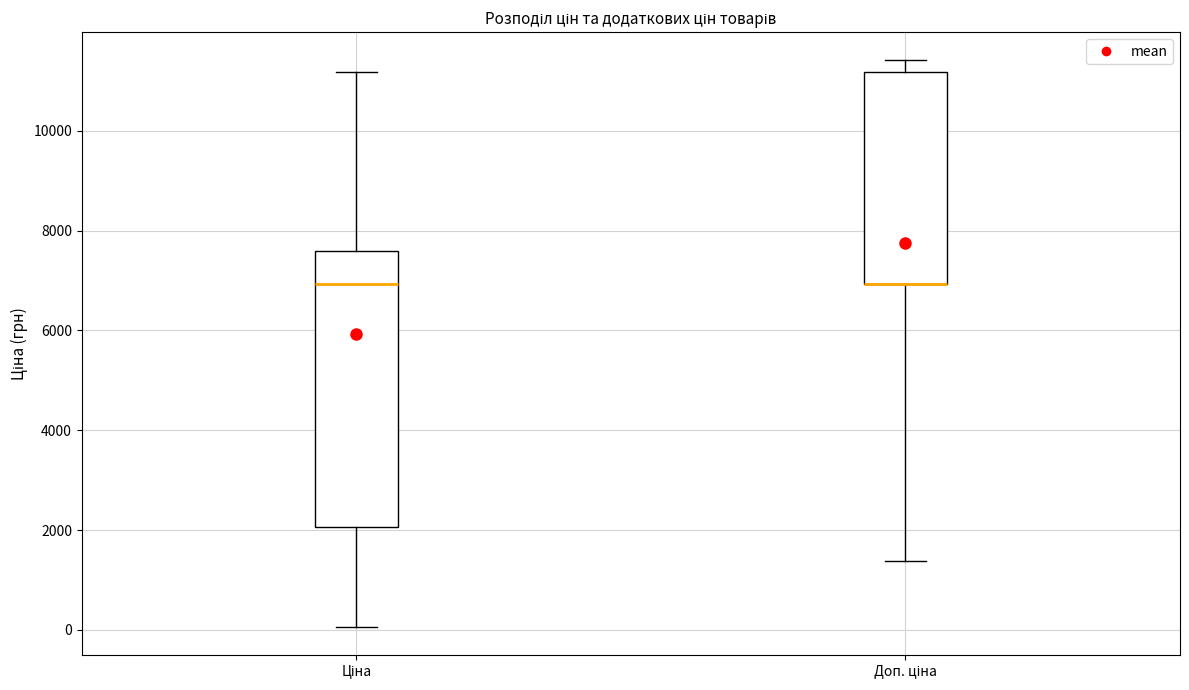

Which box is the tallest, from its lower edge to its upper edge?

Ціна